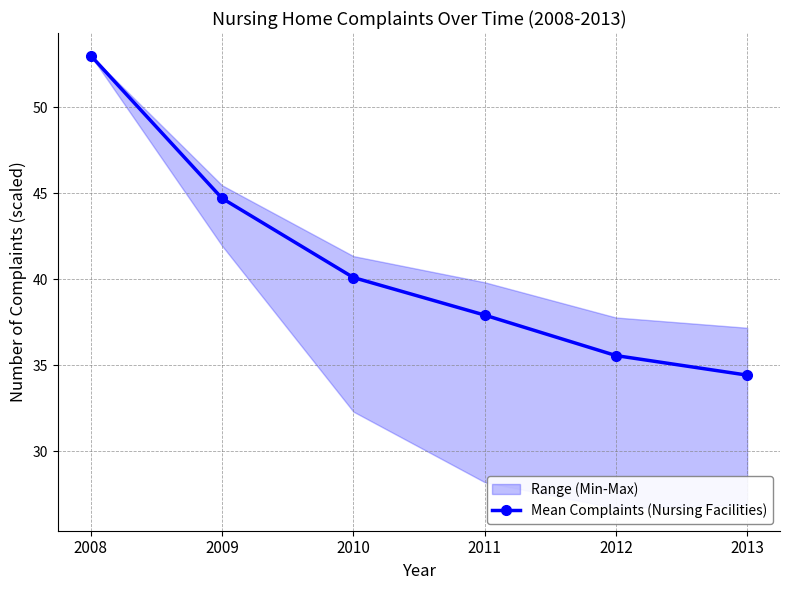

The chart shows a value of 68.0 at 2009. True or false?

False